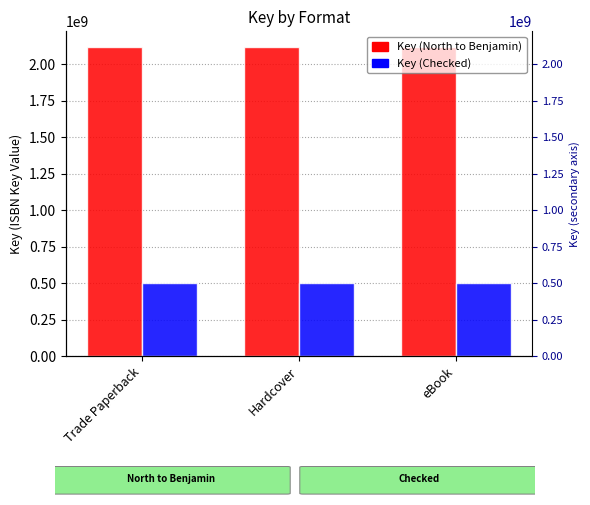

How many bars are there in each group?

2